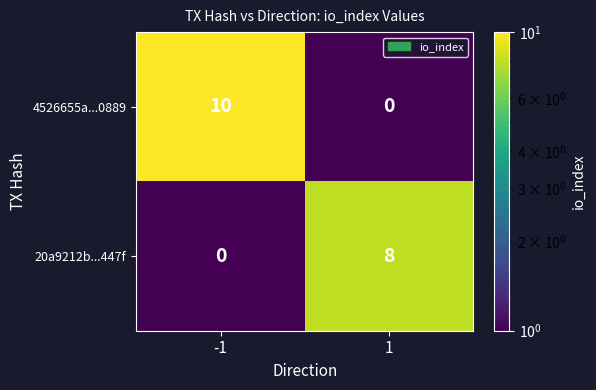

The 20a9212b...447f series shows -3 at -1. True or false?

False